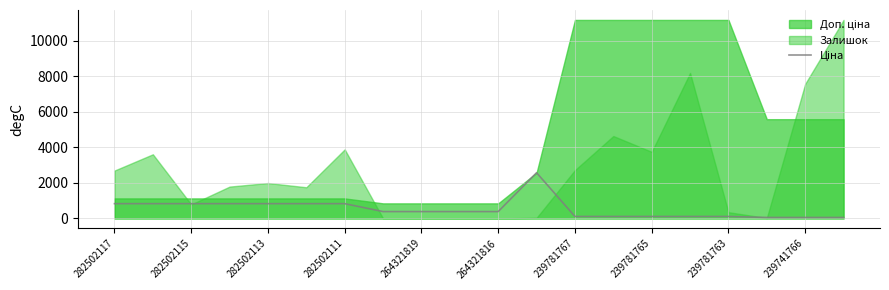

The chart shows a value of 46.6 at 239781767. True or false?

False